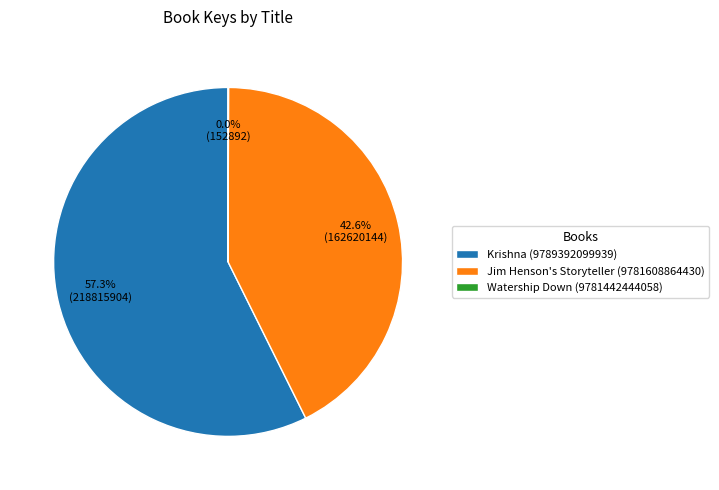

Is there a majority slice in this chart?

Yes